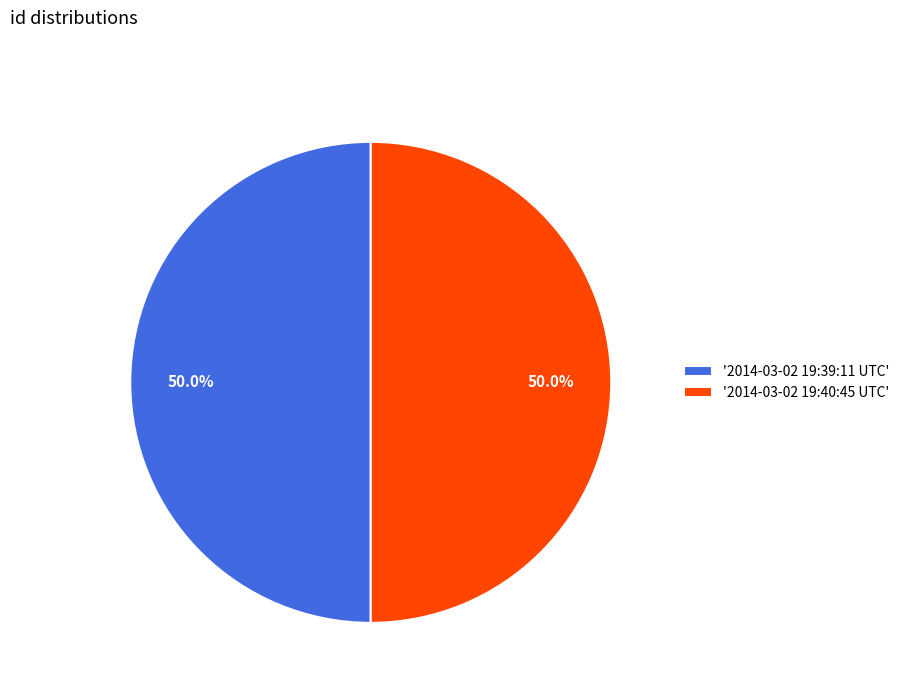

What is the ratio of the value at '2014-03-02 19:40:45 UTC' to the value at '2014-03-02 19:39:11 UTC'?

1.0